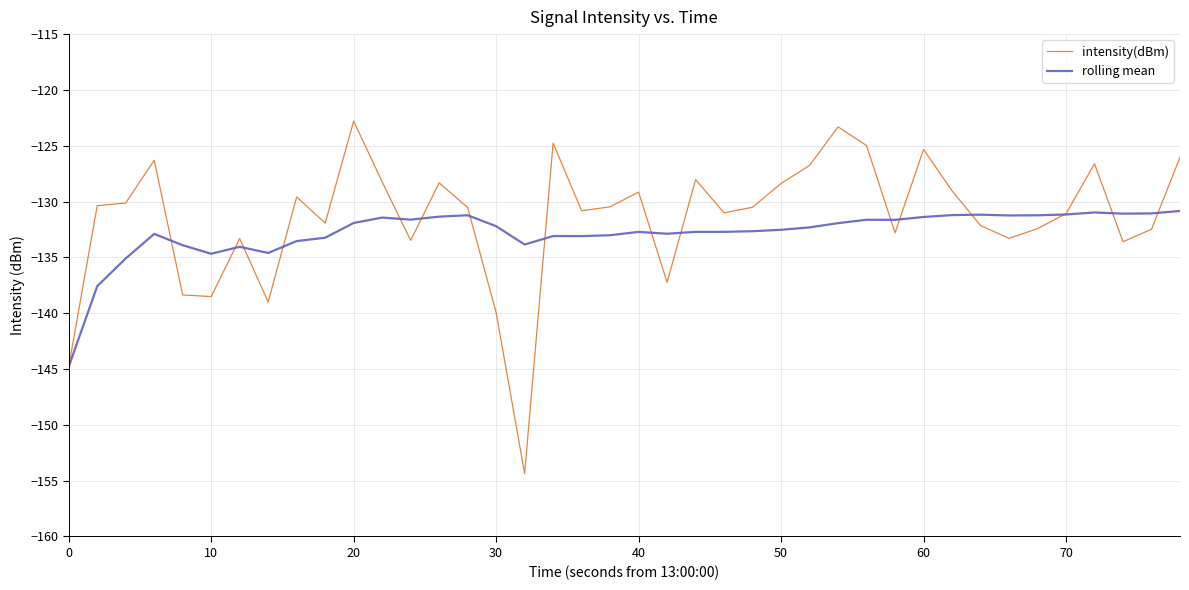

List the series in order of their peak value, highest first.

intensity(dBm), rolling mean